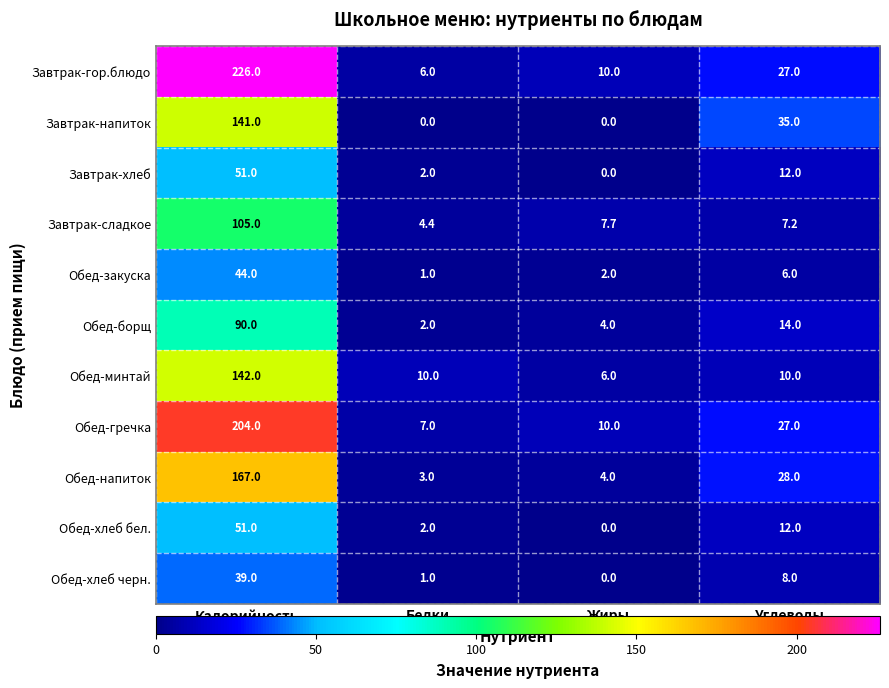

Rank the categories by Обед-хлеб бел. value from highest to lowest.

Калорийность, Углеводы, Белки, Жиры